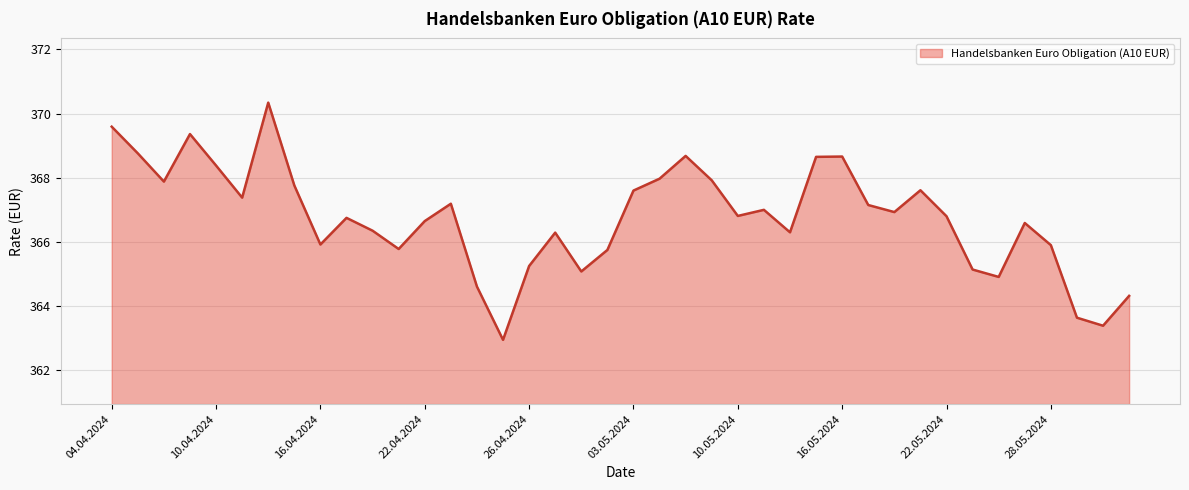

What is the difference between the maximum and minimum values?

7.4